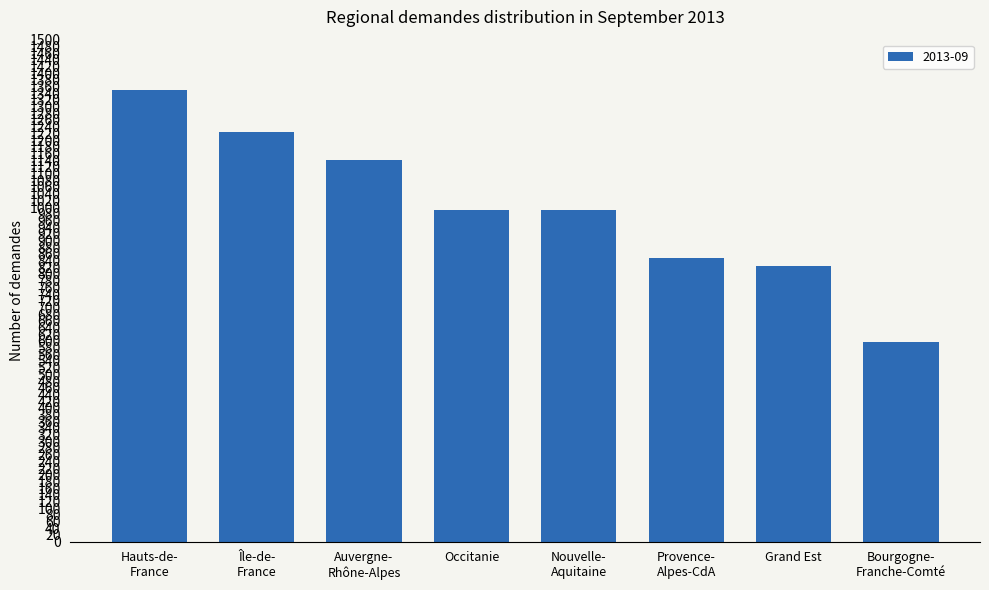

The value at Occitanie is 991. True or false?

True